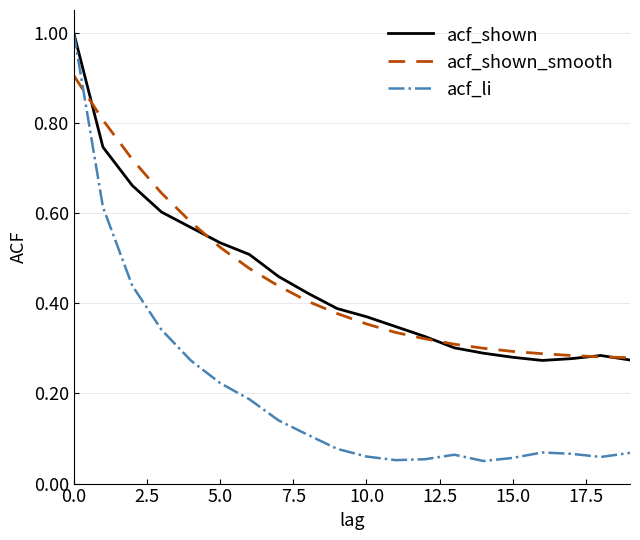

True or false: acf_shown and acf_shown_smooth intersect in this chart.

True